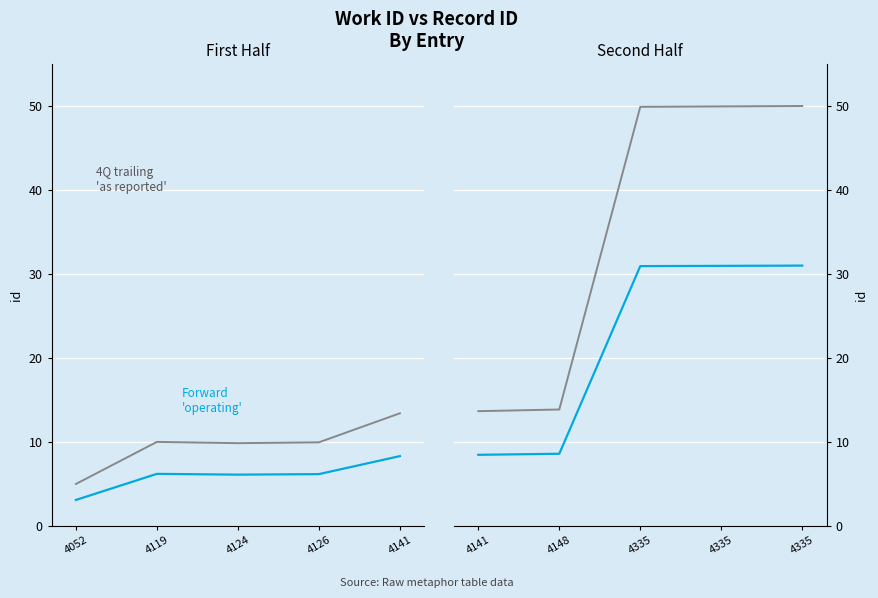

Is it true that Forward operating equals 3.4 at 4141?

False